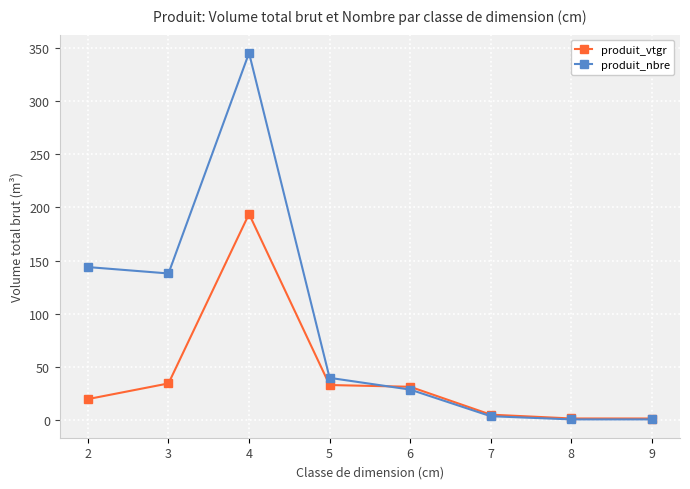

At which category does produit_vtgr reach its first local peak?

4